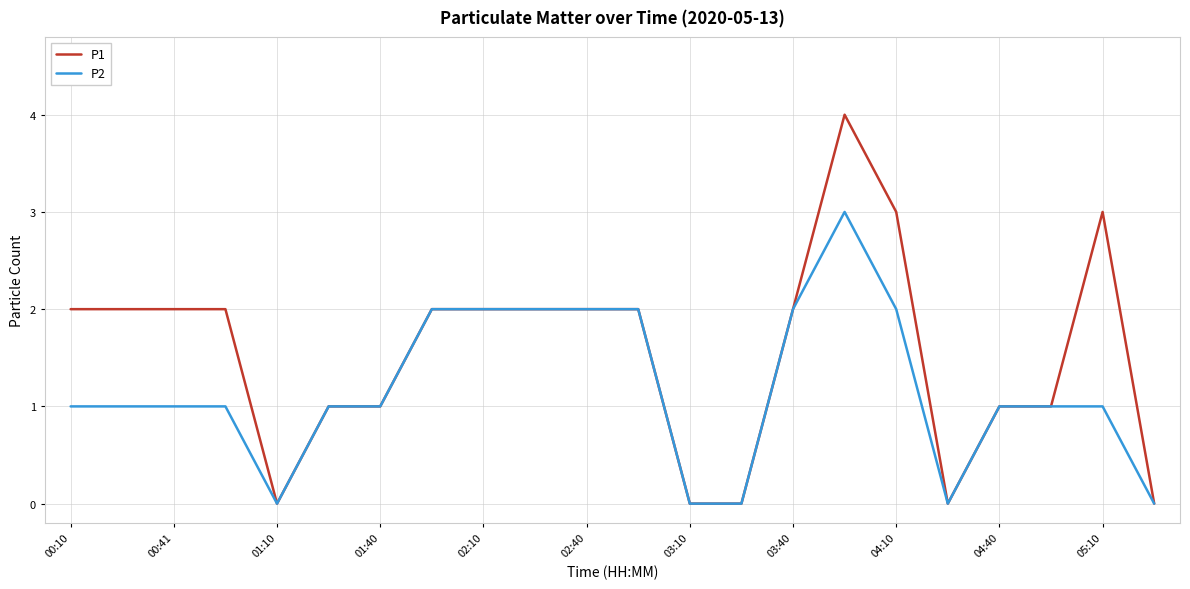

Which series has the largest total across all categories?

P1